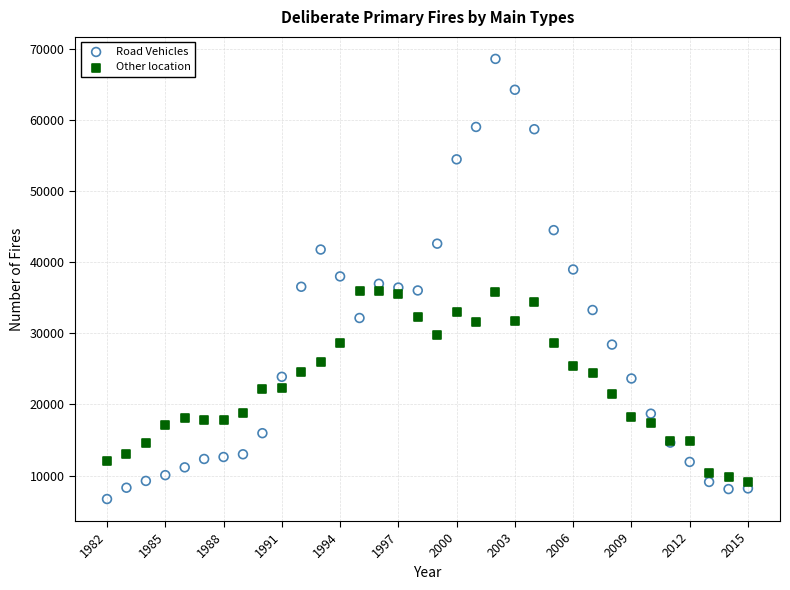

What are all the series names shown in the legend?

Road Vehicles, Other location